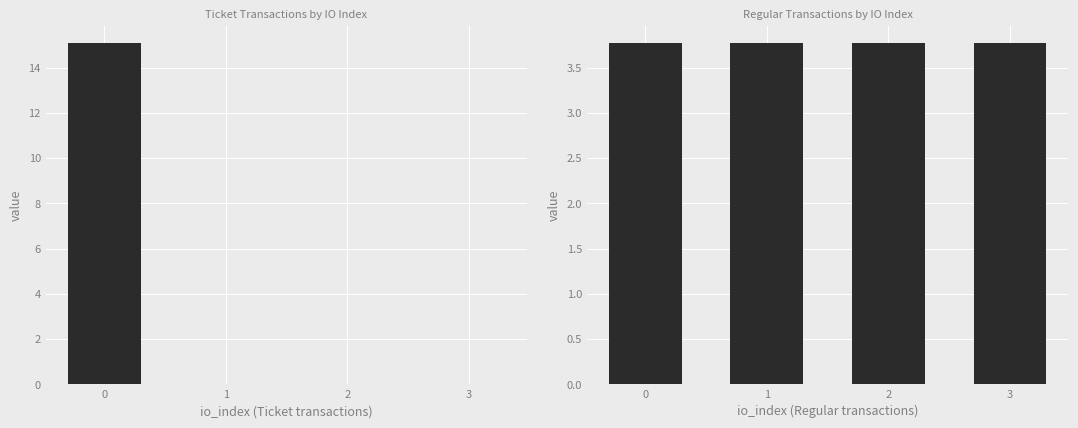

The Ticket series shows 15.1 at 0. True or false?

True